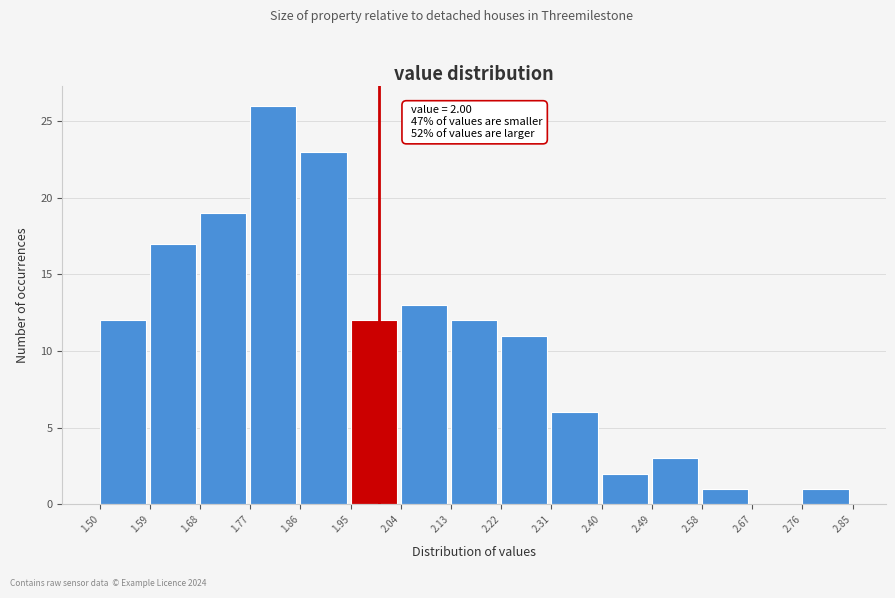

Which range on the x-axis has the tallest bar?

1.77 to 1.86